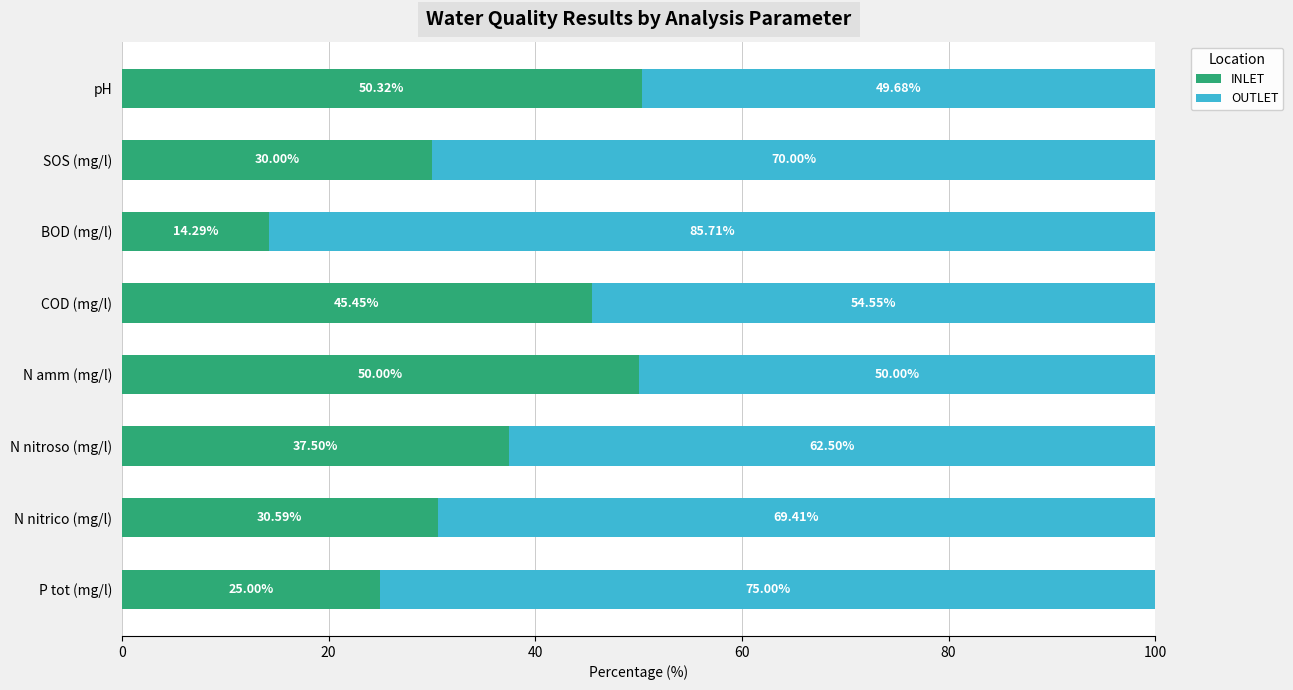

What is the sum of the INLET values at COD (mg/l) and N amm (mg/l)?

95.5